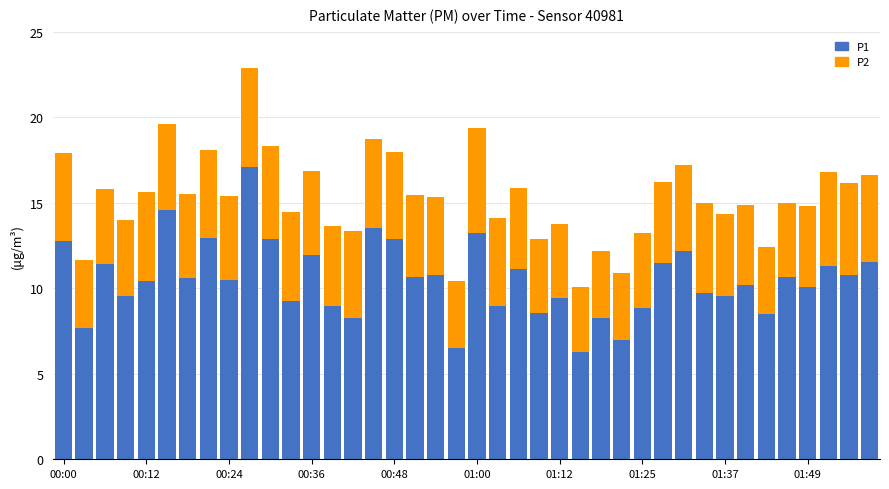

What is the difference between the second highest and minimum values in the P1 series?

8.3